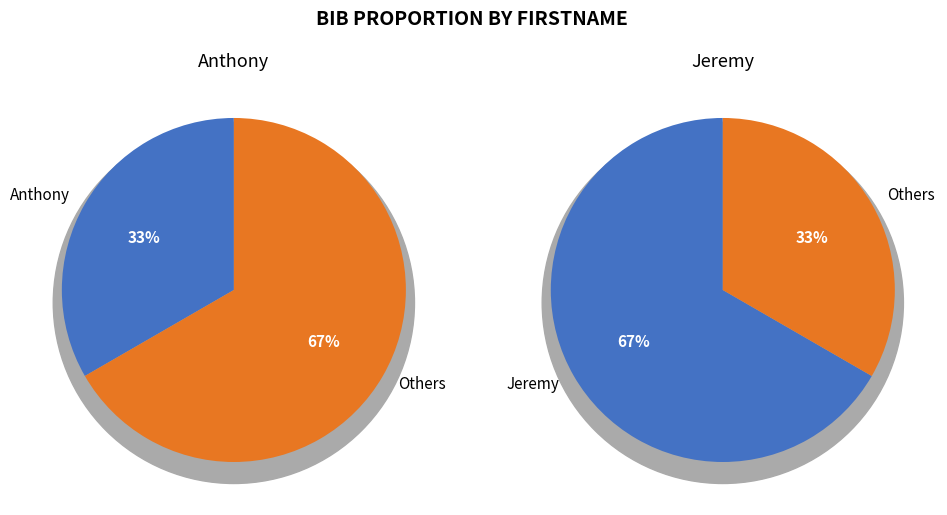

Rank the categories by value from lowest to highest.

Anthony, Jeremy